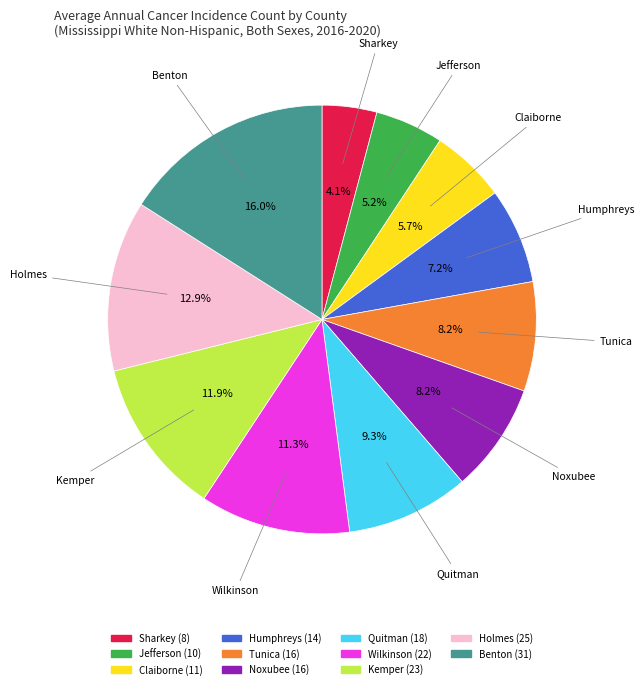

Between Jefferson and Noxubee, which is larger?

Noxubee